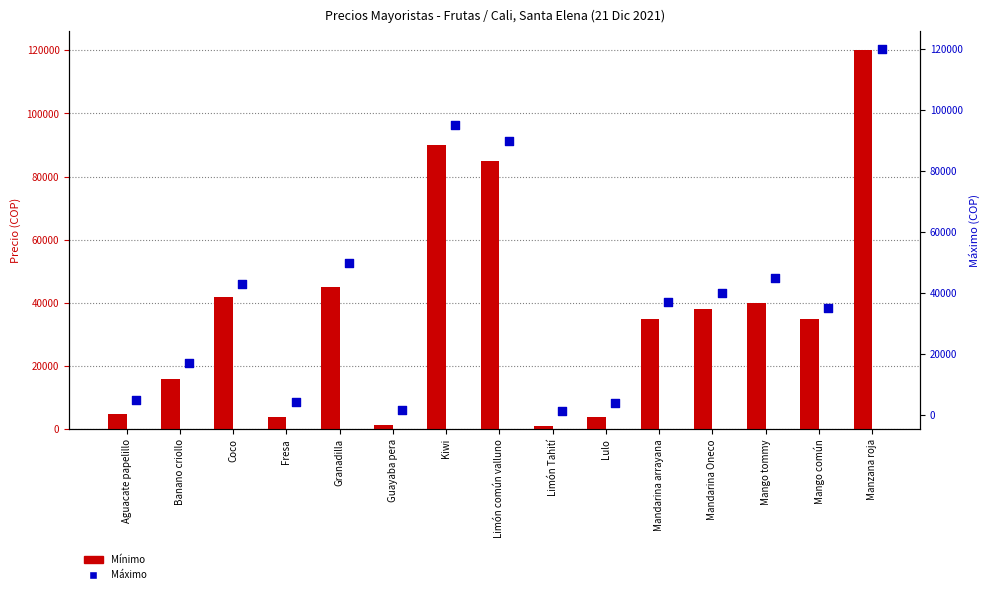

What is the total value across all series at Mandarina Oneco?

78000